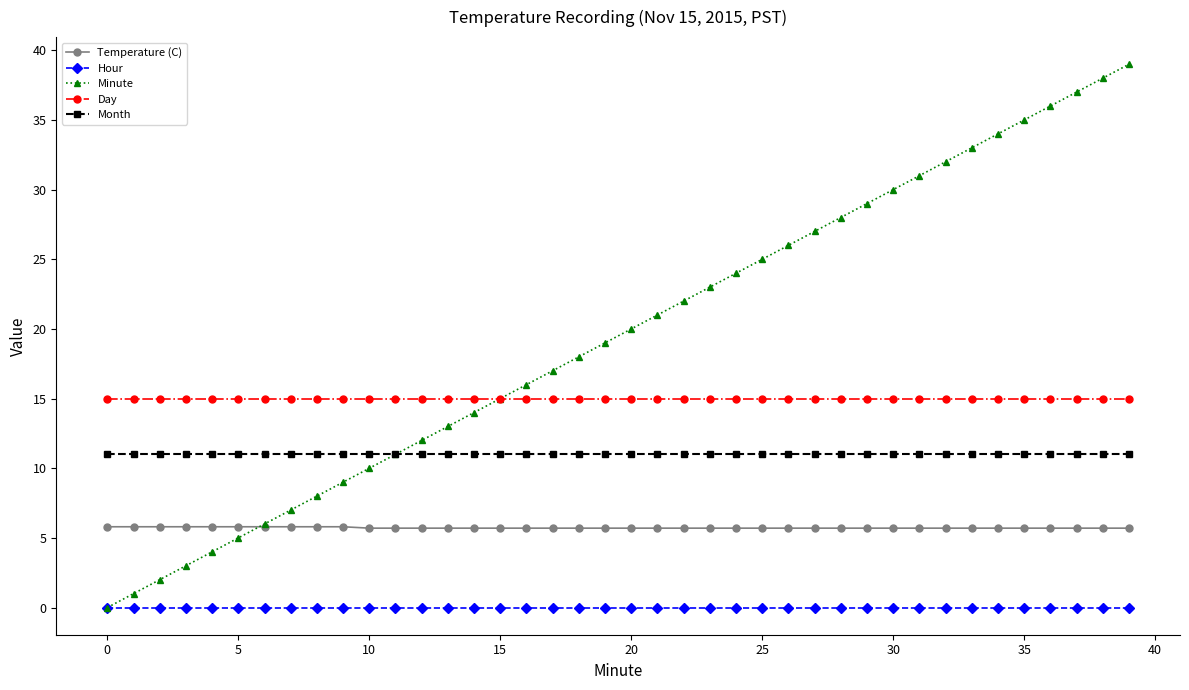

What is the value of the Day point at the 27th from the left?

15.0